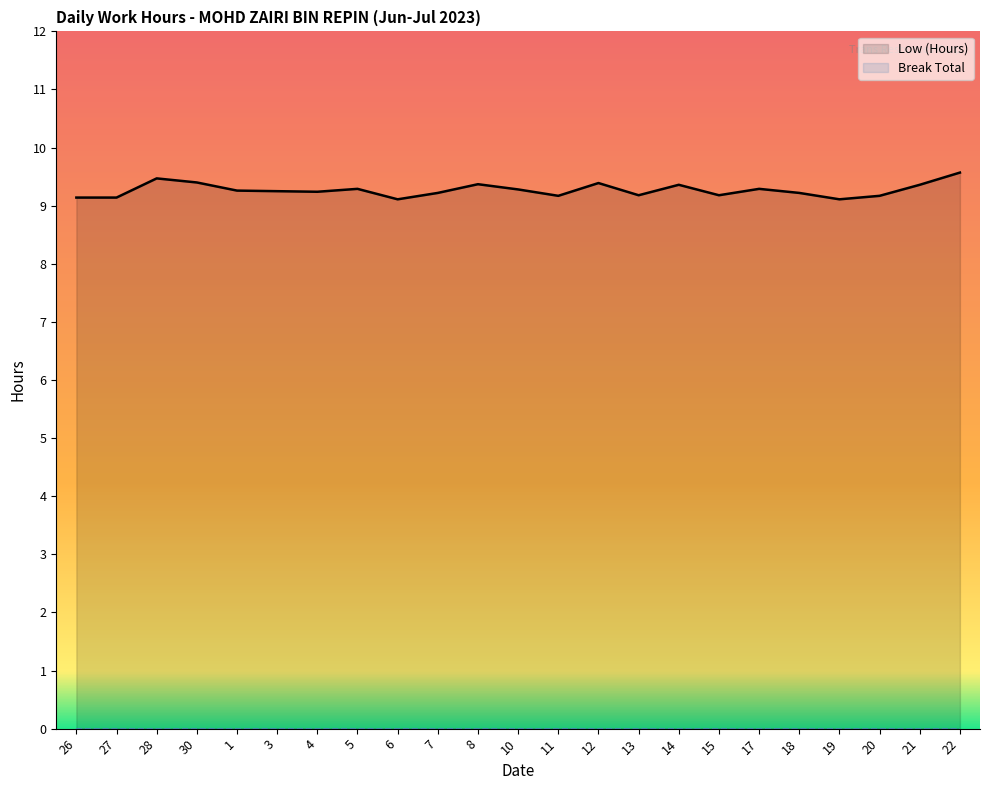

At which label is the value closest to 9?

6